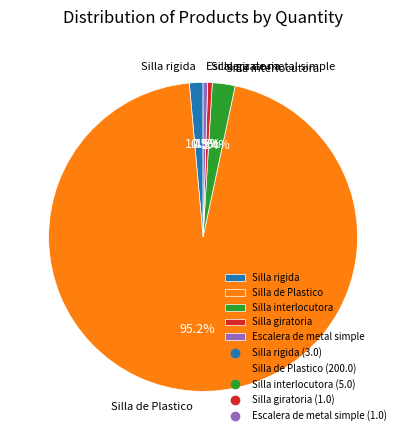

How many segments does this pie chart have?

5